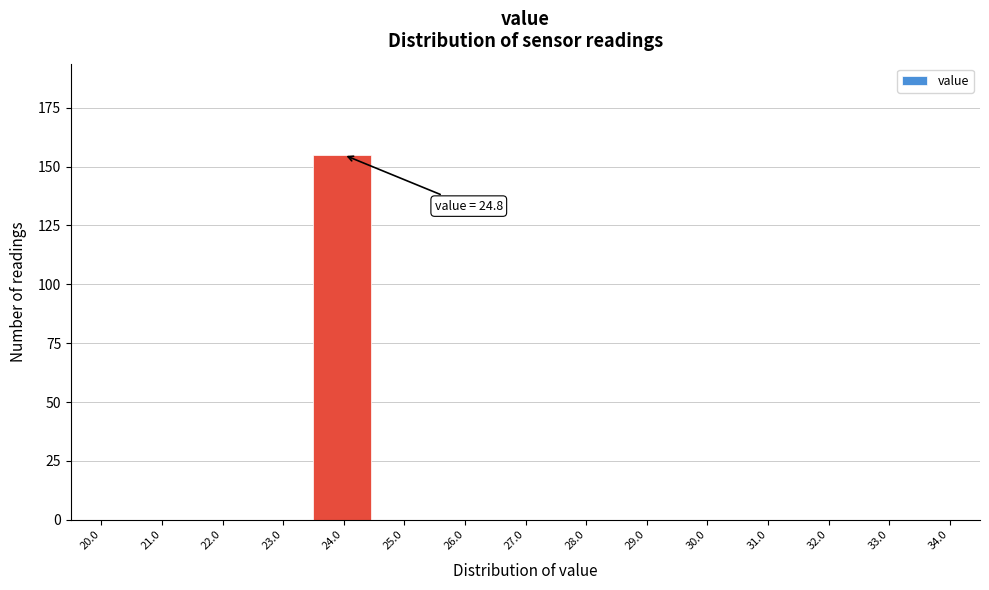

Reading right to left, transcribe all the data shown in this chart.

34.0=0	33.0=0	32.0=0	31.0=0	30.0=0	29.0=0	28.0=0	27.0=0	26.0=0	25.0=0	24.0=155	23.0=0	22.0=0	21.0=0	20.0=0